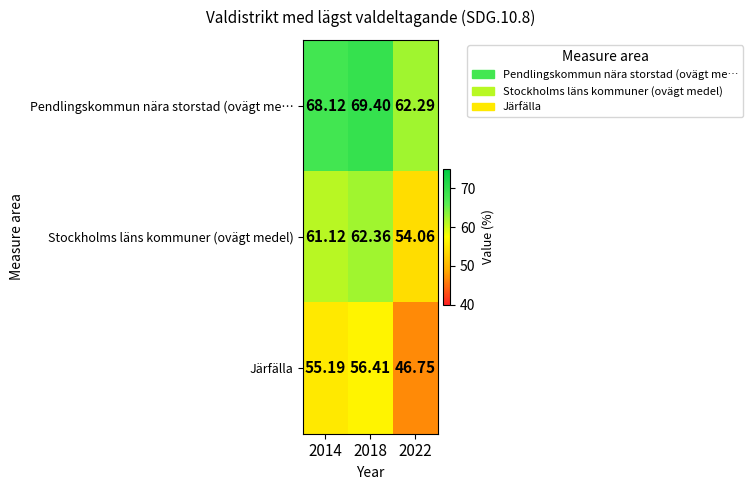

Which series has the largest total across all categories?

Pendlingskommun nära storstad (ovägt me…